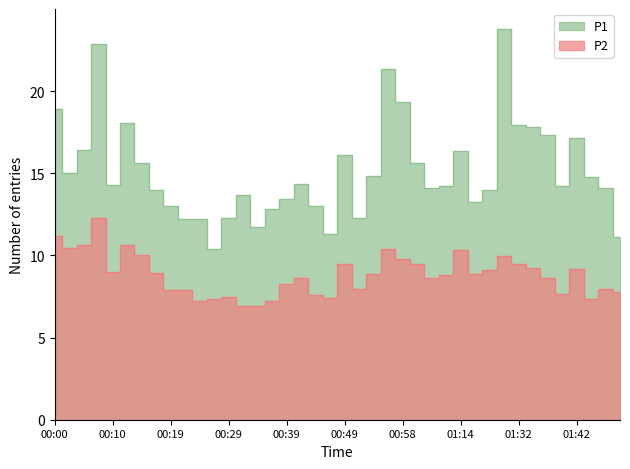

How many lines are shown in the chart?

2